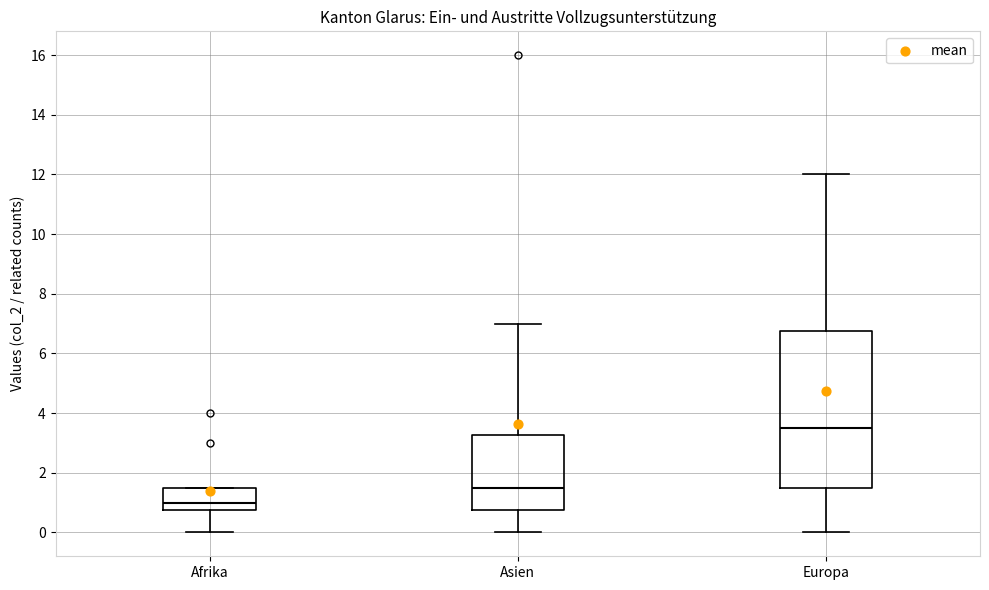

Reading left to right, transcribe this box plot: for each box, give where its median line is, the range the box spans, and where its two whiskers end, as read against the y-axis. The values are not printed on the chart, so give them approximately, as read against the axis.

Afrika: median 1.0, box 0.8 to 1.6, whiskers 0.0 to 1.6
Asien: median 1.6, box 0.8 to 3.2, whiskers 0.0 to 7.0
Europa: median 3.6, box 1.6 to 6.8, whiskers 0.0 to 12.0